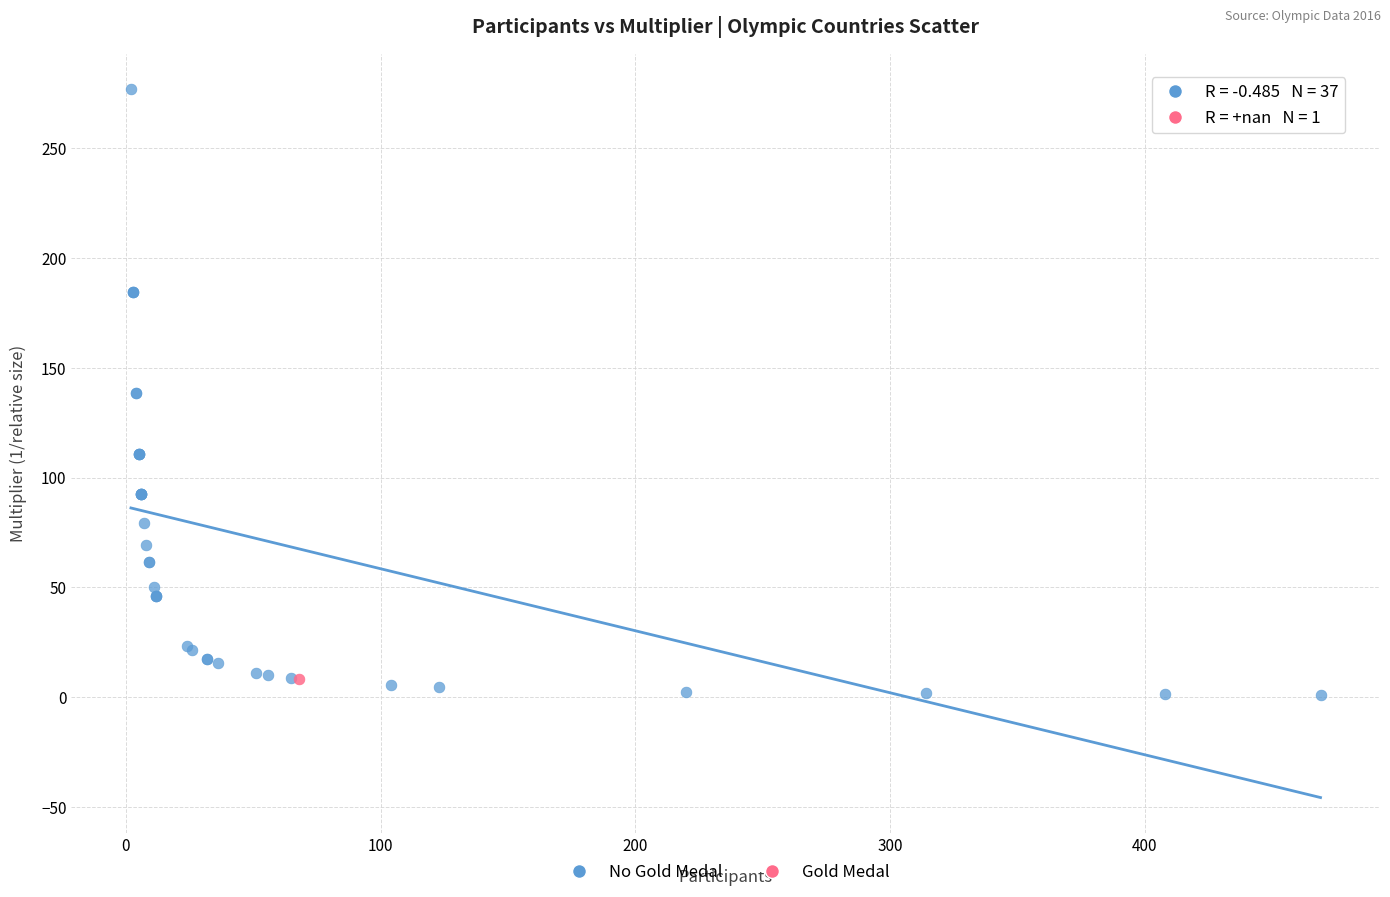

What are all the series names shown in the legend?

No Gold Medal, Gold Medal